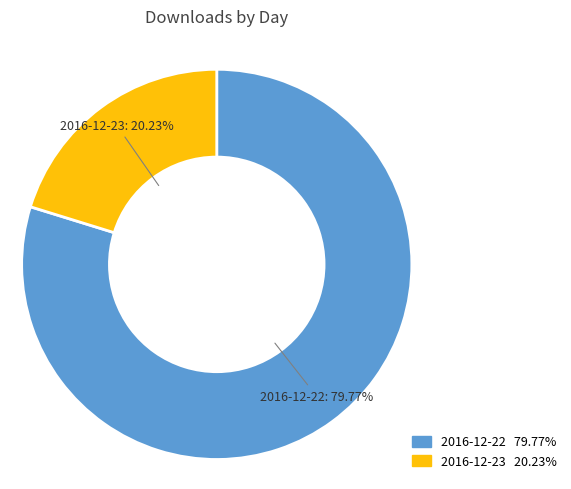

To the nearest percent, what is the combined percentage of 2016-12-22 and 2016-12-23?

100%